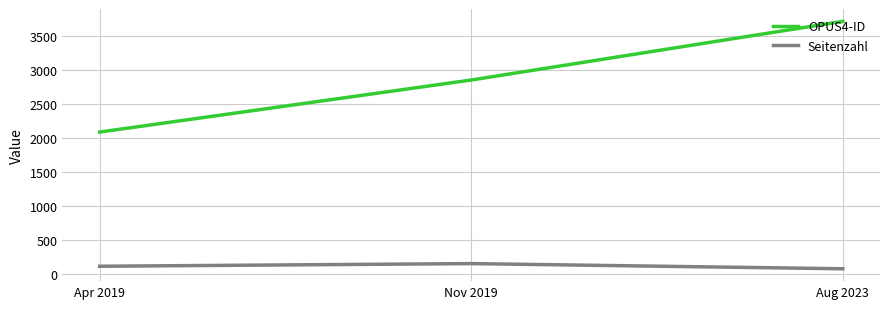

The OPUS4-ID series shows 1671 at Nov 2019. True or false?

False